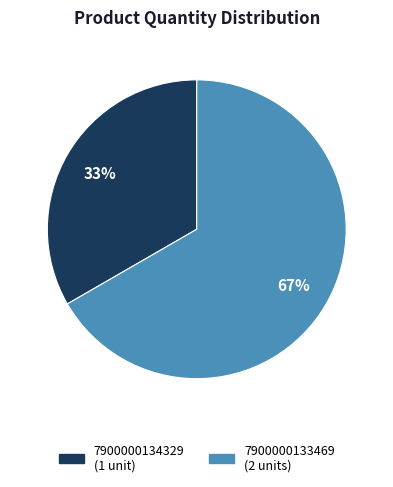

How many segments does this pie chart have?

2